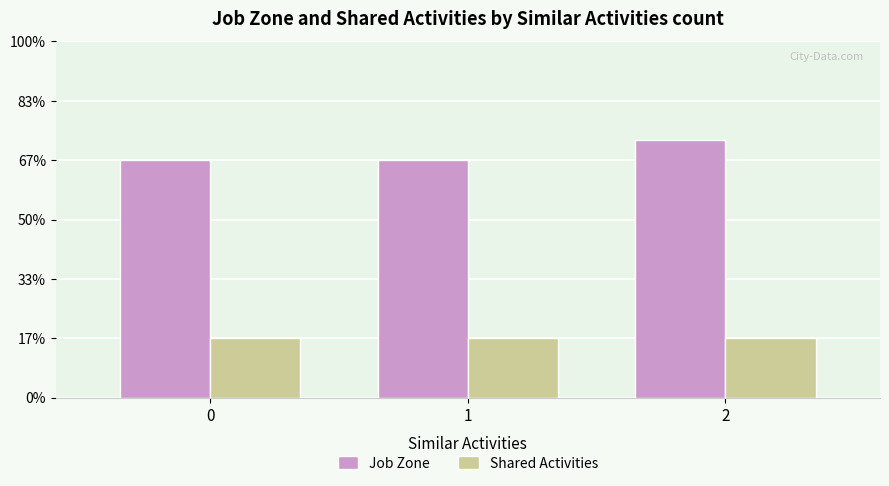

Does the chart contain any negative values?

No